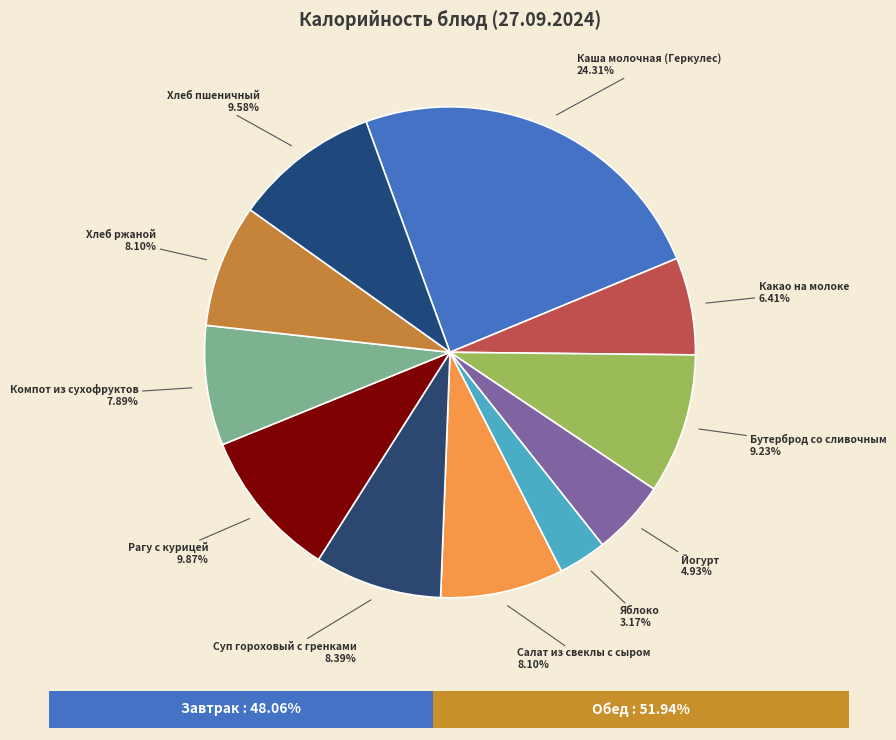

To the nearest percent, what is the difference between the Яблоко and Рагу с курицей slice percentages?

7%